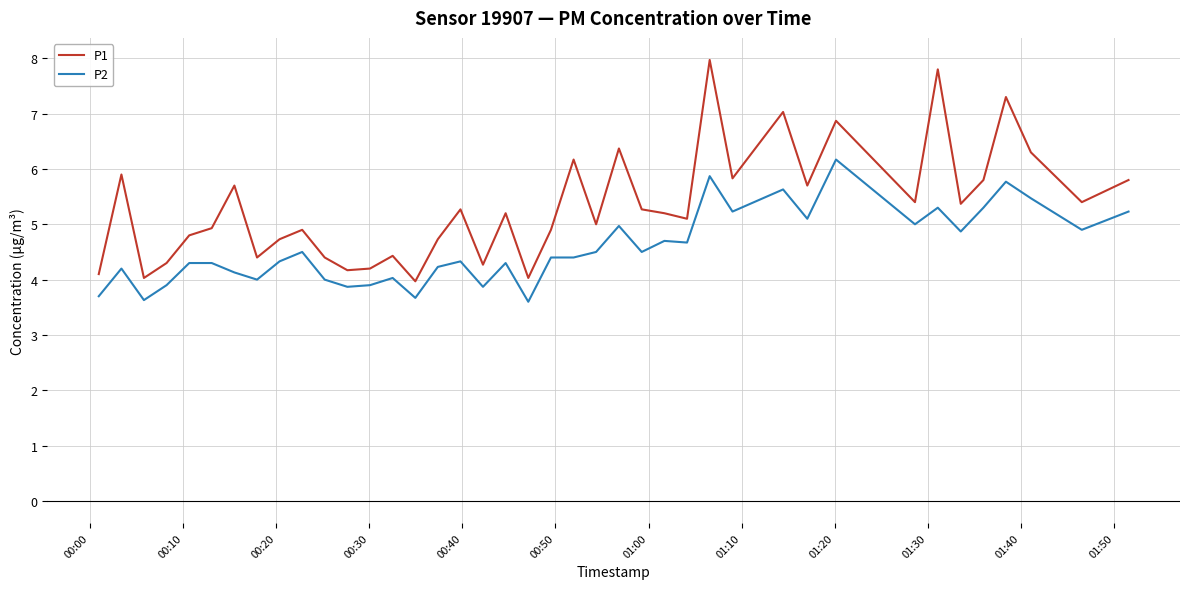

True or false: P2 and P1 intersect in this chart.

False